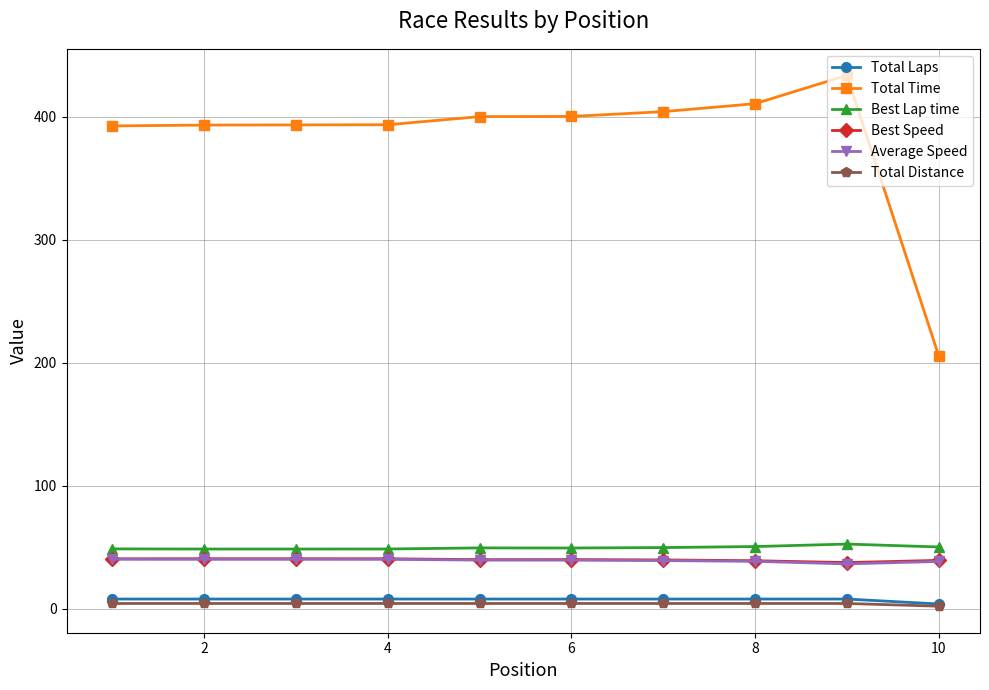

Does the chart have visible grid lines?

Yes